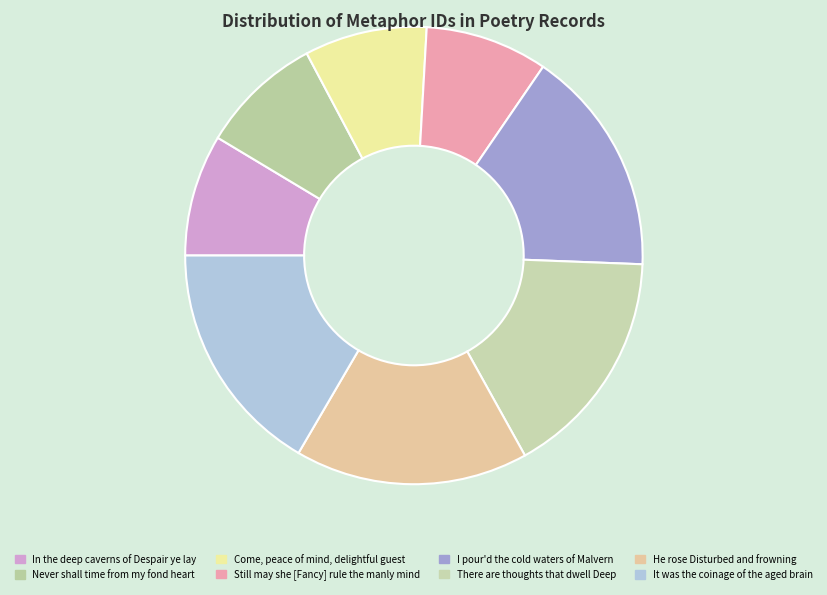

What portion of the pie excludes Come, peace of mind, delightful guest?

91.3%